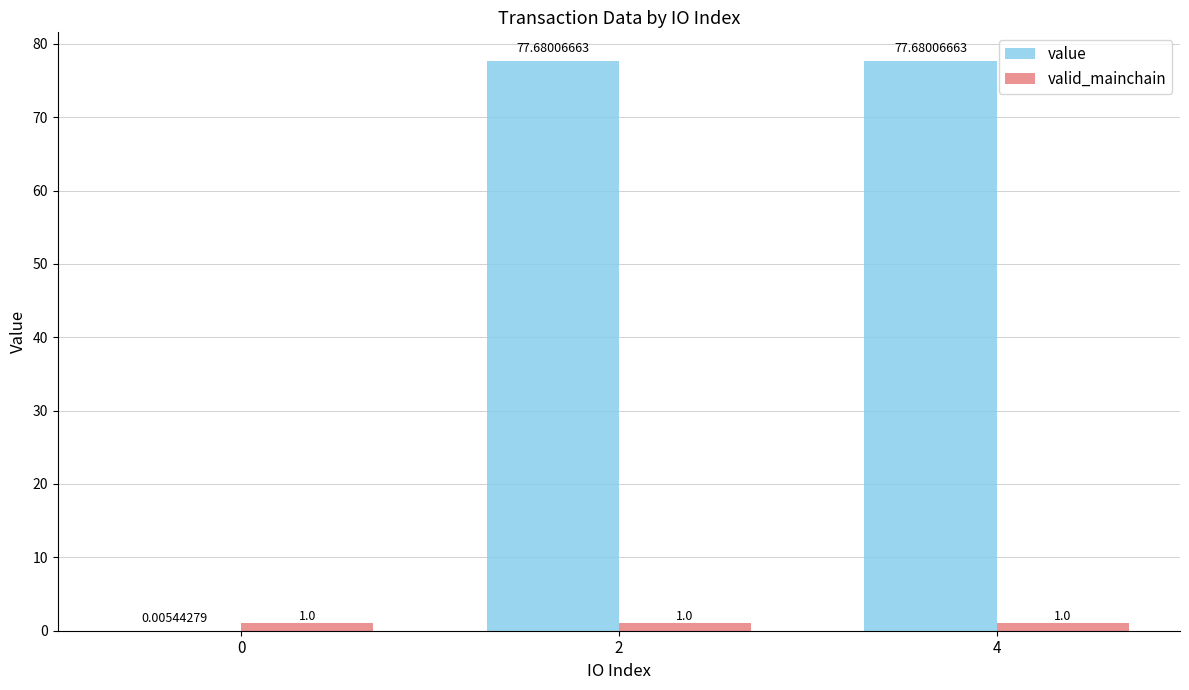

Which series has the largest total across all categories?

value